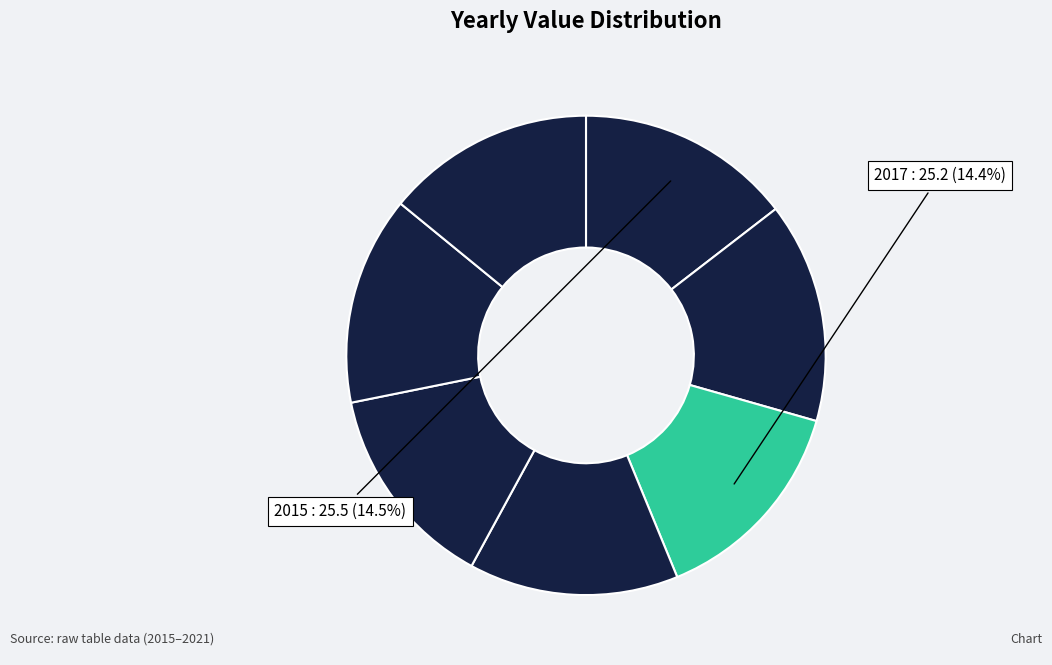

Does any single category account for the majority?

No